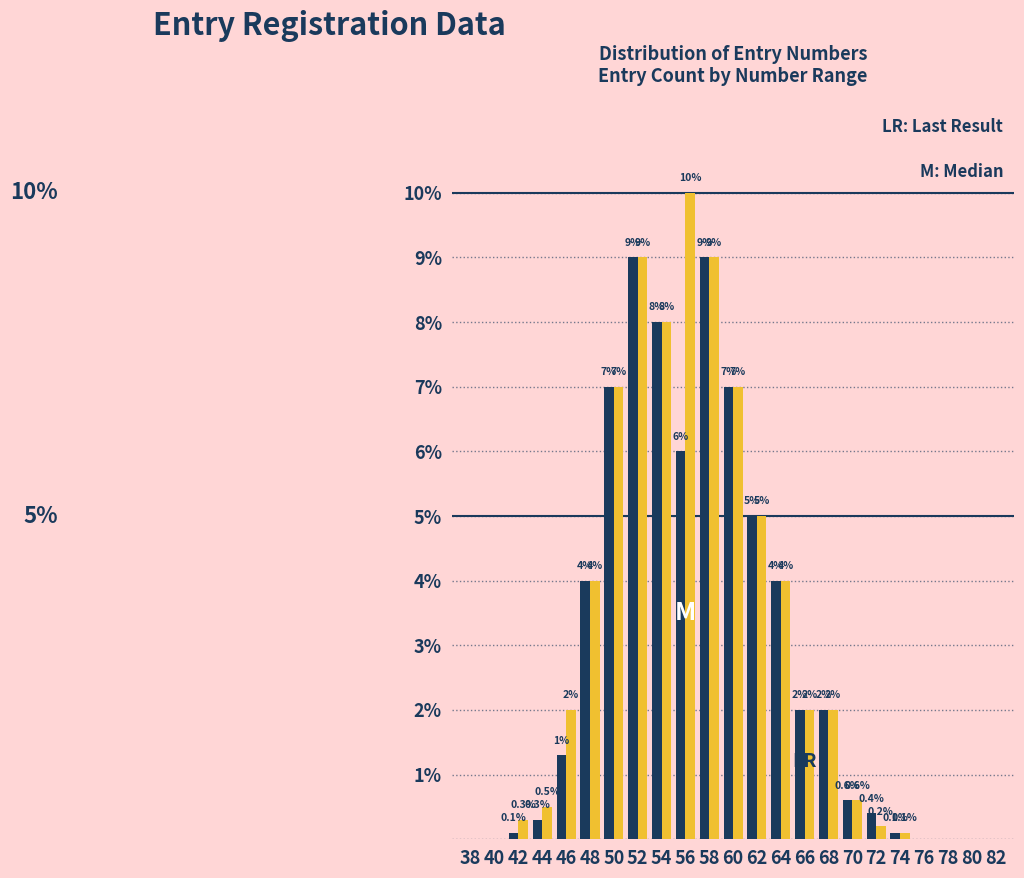

What is the greatest value displayed?

10.0